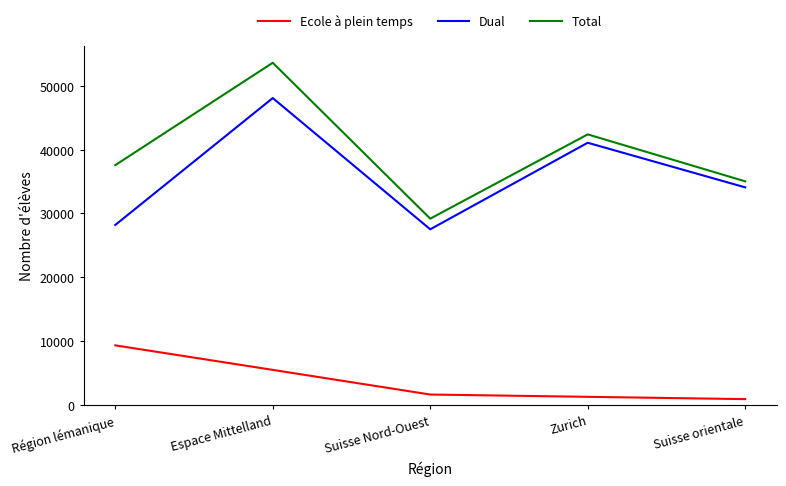

Where is Dual nearest to the value 37797?

Zurich